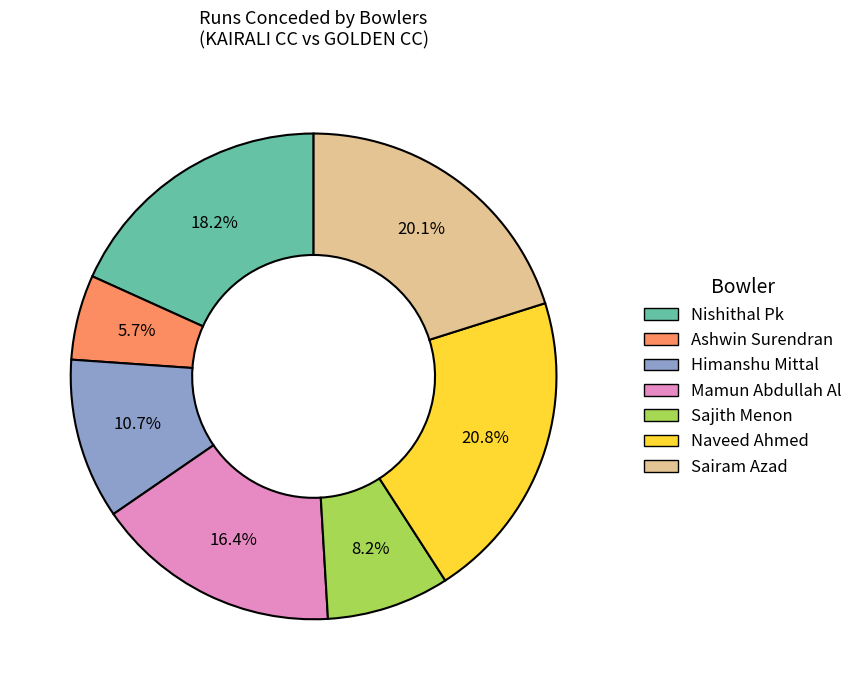

Approximately how many times larger is the value at Naveed Ahmed compared to Mamun Abdullah Al?

1.3